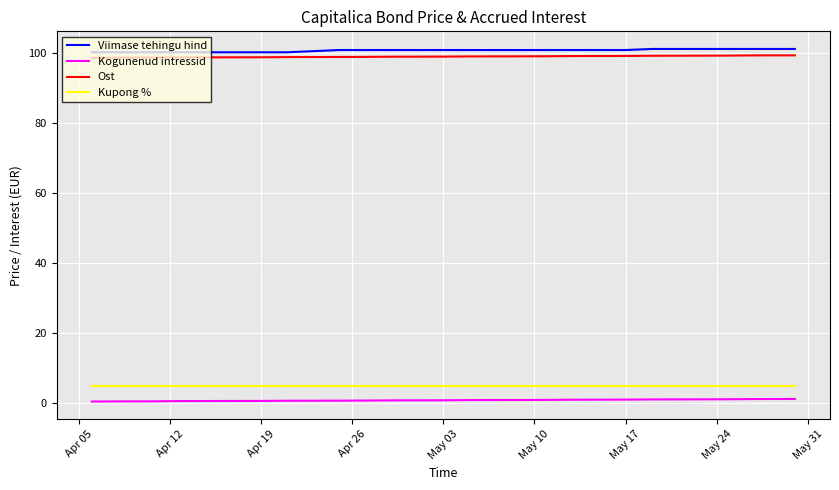

True or false: Kogunenud intressid and Viimase tehingu hind cross at least once.

False